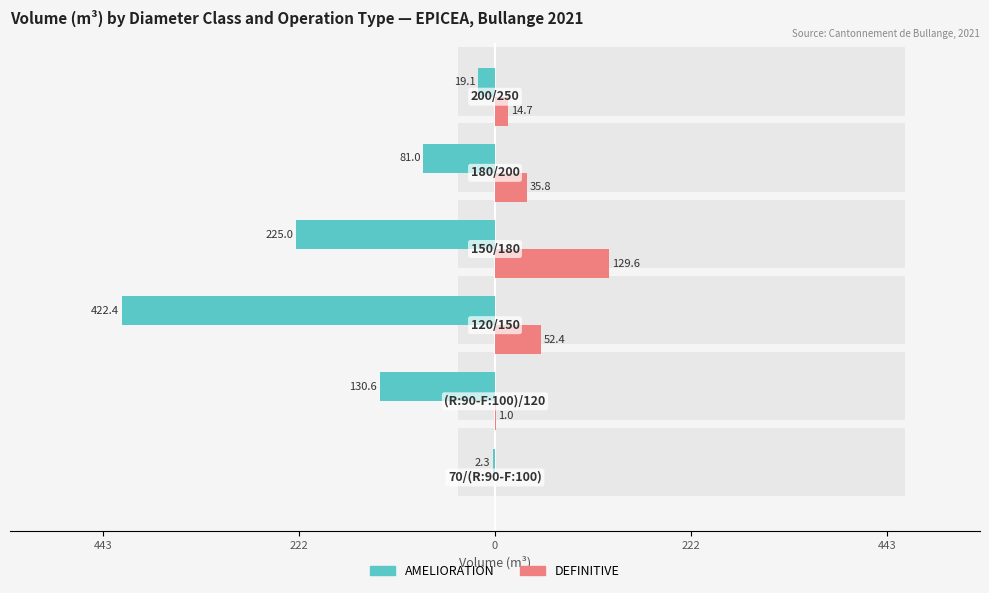

What is the difference between the highest and lowest values at 222?

131.7